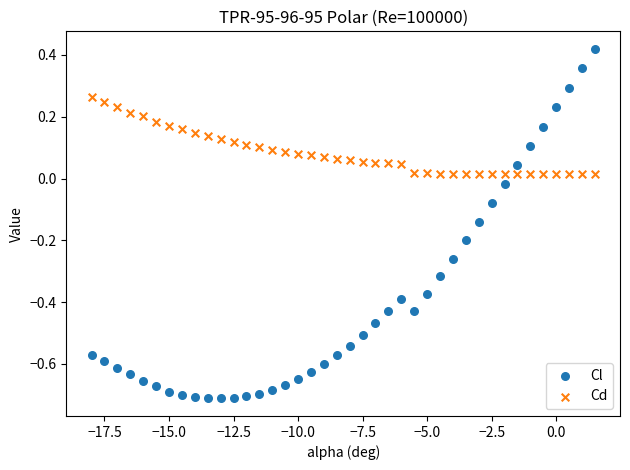

Which series reaches the minimum Y coordinate?

Cl